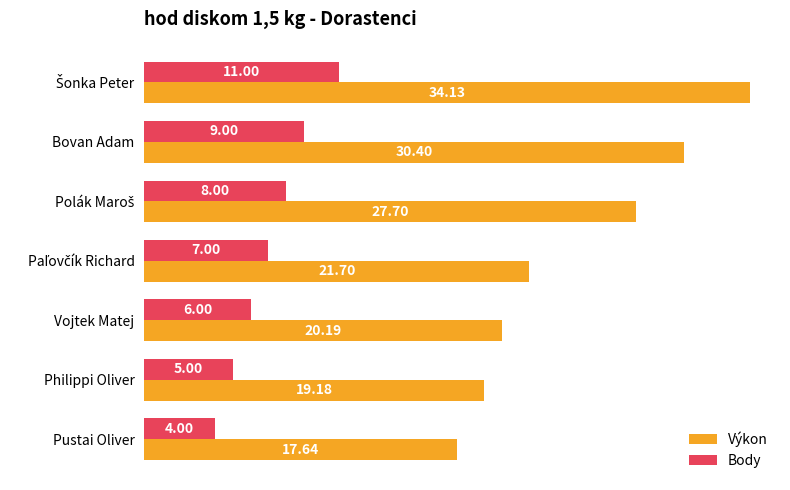

Count the number of categories in the chart.

7